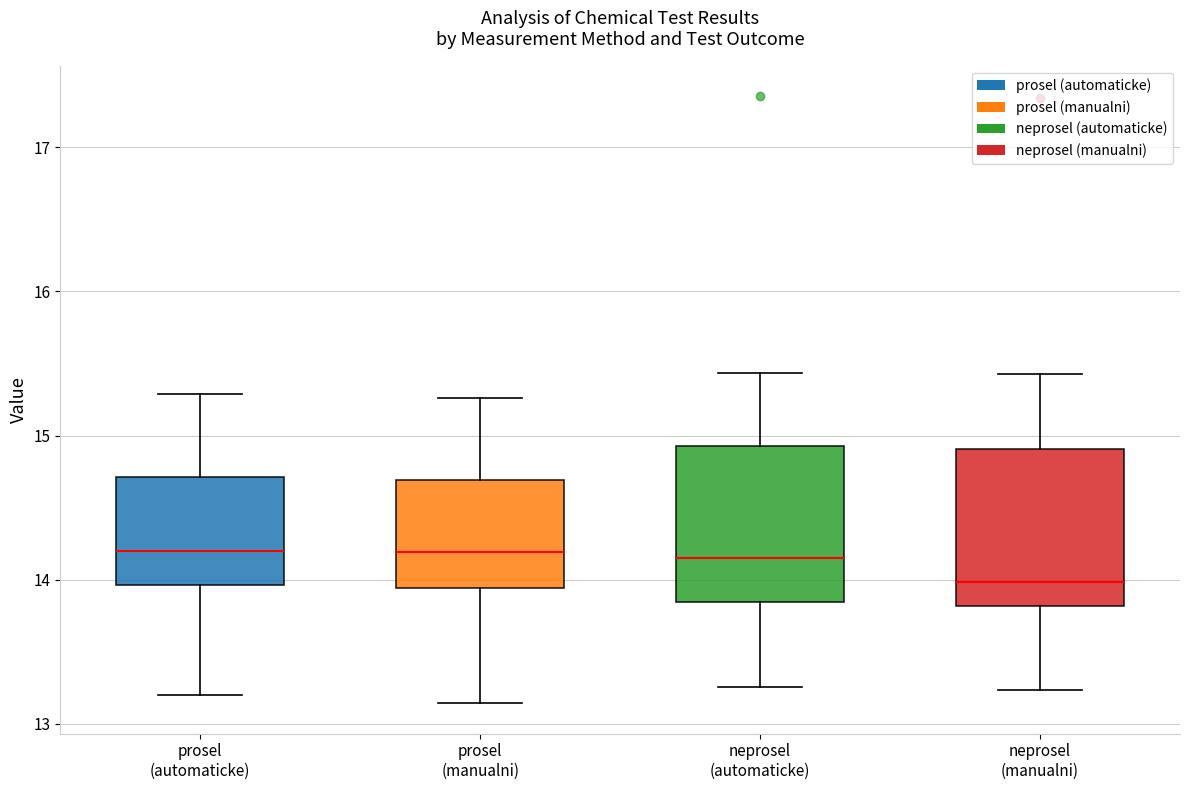

Where does the upper whisker of the box for prosel (manualni) end on the y-axis? The values are not printed on the chart, so give them approximately, as read against the axis.

15.3